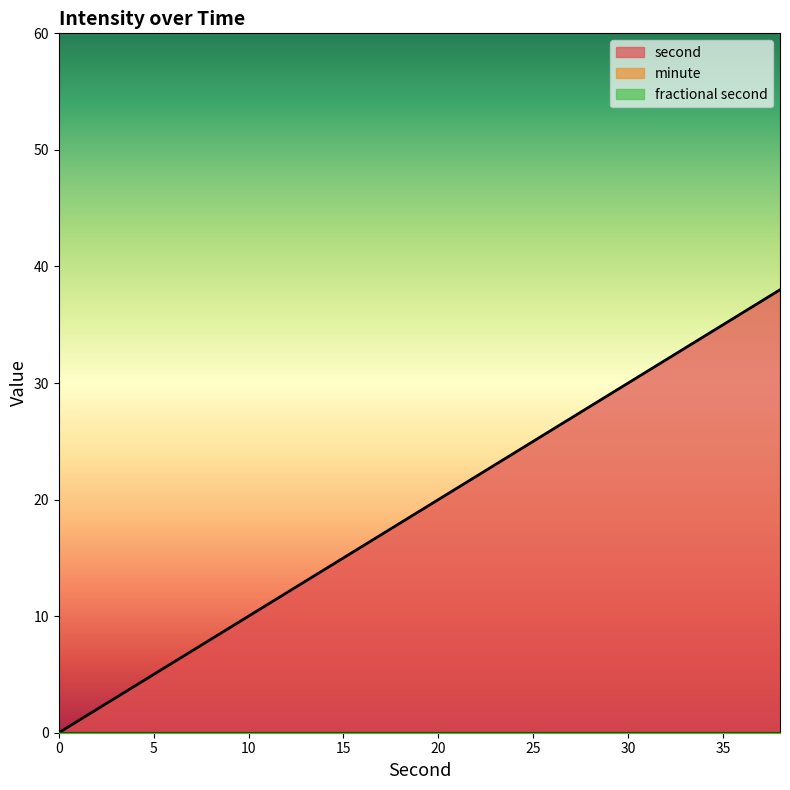

Reading right to left, transcribe all the data shown in this chart.

second: 38=38	36=36	34=34	32=32	30=30	28=28	26=26	24=24	22=22	20=20	18=18	16=16	14=14	12=12	10=10	8=8	6=6	4=4	2=2	0=0
minute: 38=0	36=0	34=0	32=0	30=0	28=0	26=0	24=0	22=0	20=0	18=0	16=0	14=0	12=0	10=0	8=0	6=0	4=0	2=0	0=0
fractional second: 38=0	36=0	34=0	32=0	30=0	28=0	26=0	24=0	22=0	20=0	18=0	16=0	14=0	12=0	10=0	8=0	6=0	4=0	2=0	0=0